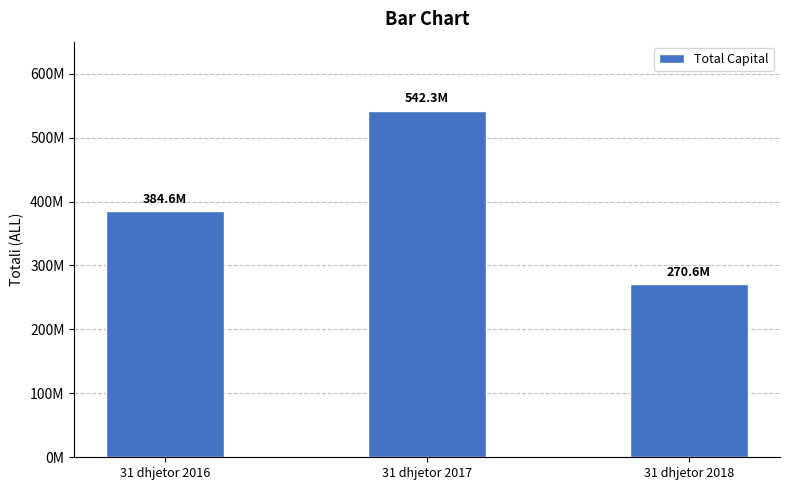

Does the chart contain any negative values?

No